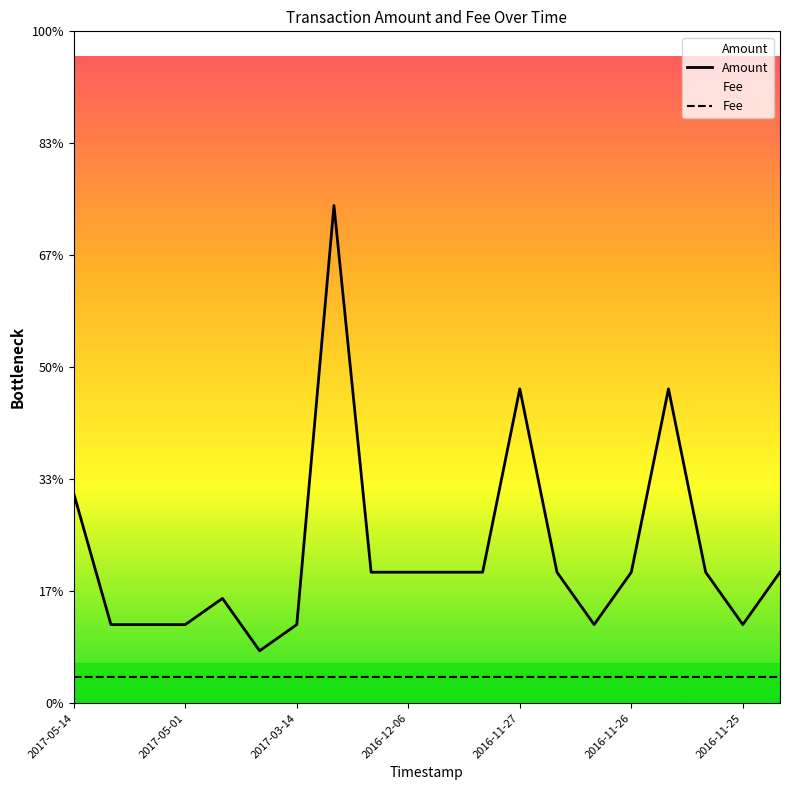

How many categories are shown in the chart?

20